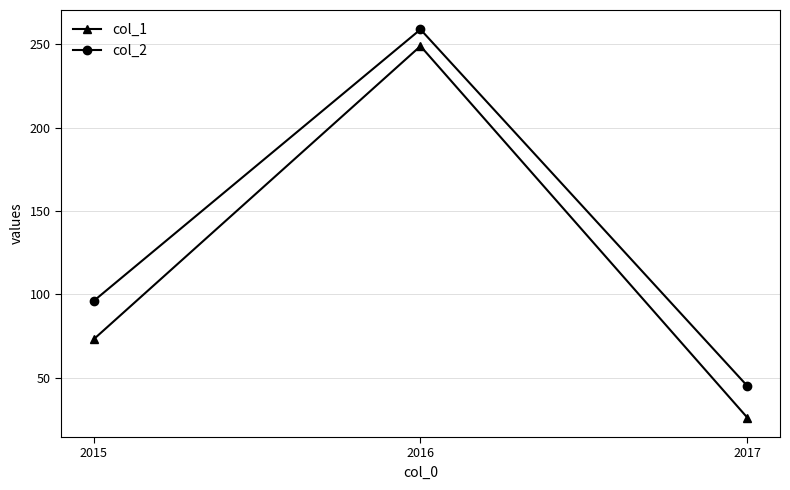

Rank the series by their average value, from lowest to highest.

col_1, col_2